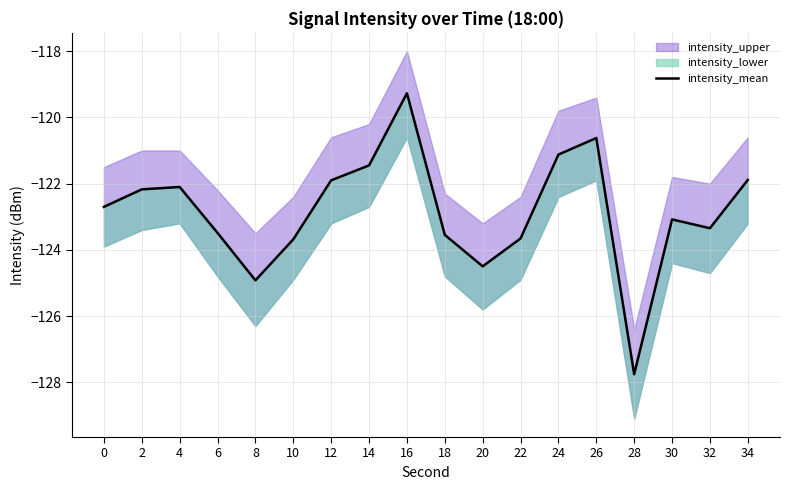

Reading left to right, extract all data points from this chart.

0=-122.7	2=-122.2	4=-122.1	6=-123.5	8=-124.9	10=-123.7	12=-121.9	14=-121.4	16=-119.3	18=-123.5	20=-124.5	22=-123.7	24=-121.1	26=-120.6	28=-127.8	30=-123.1	32=-123.3	34=-121.9